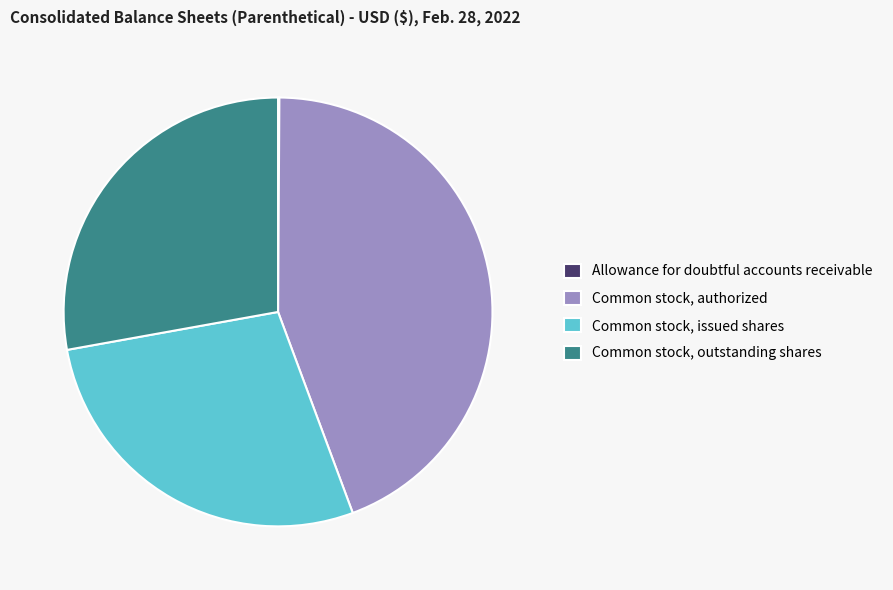

Does Common stock, outstanding shares represent more than half of the total?

No